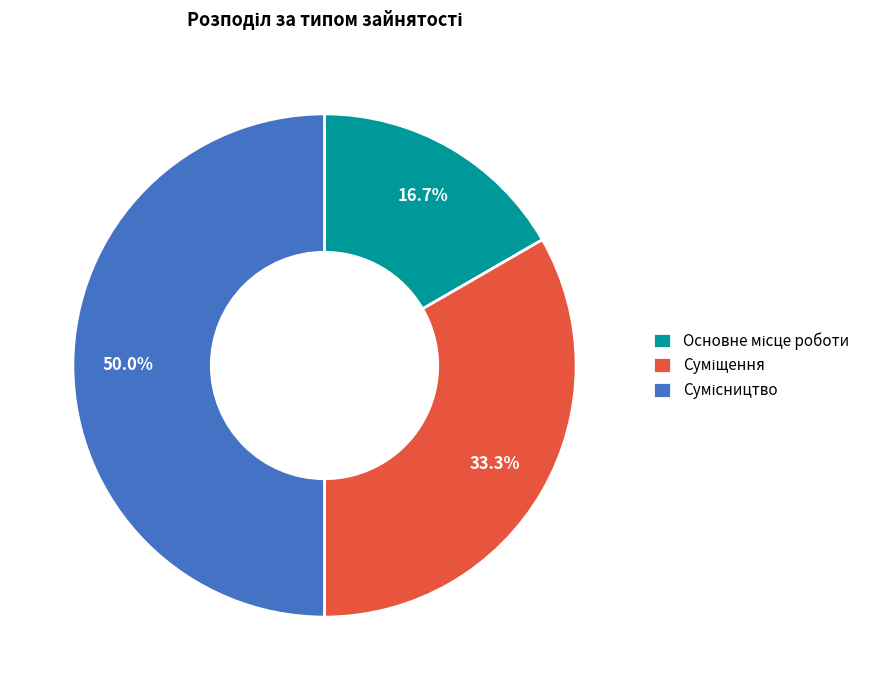

The Основне місце роботи slice represents 23% of the pie. True or false?

False